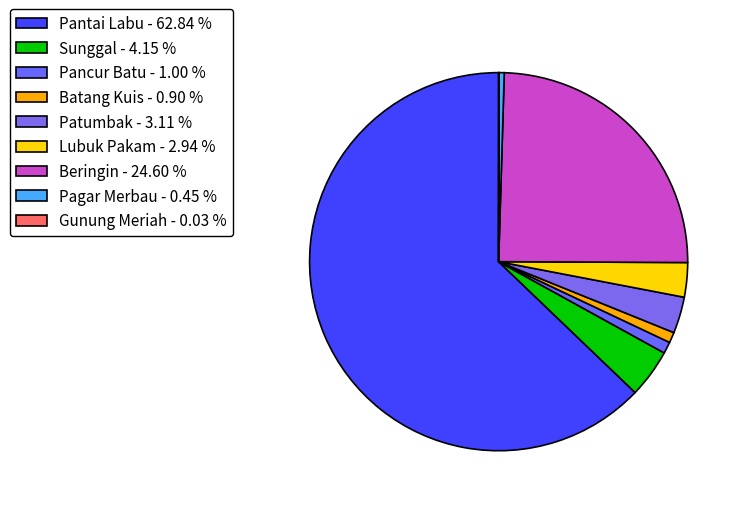

Do Pagar Merbau and Beringin together represent more than half of the pie?

No